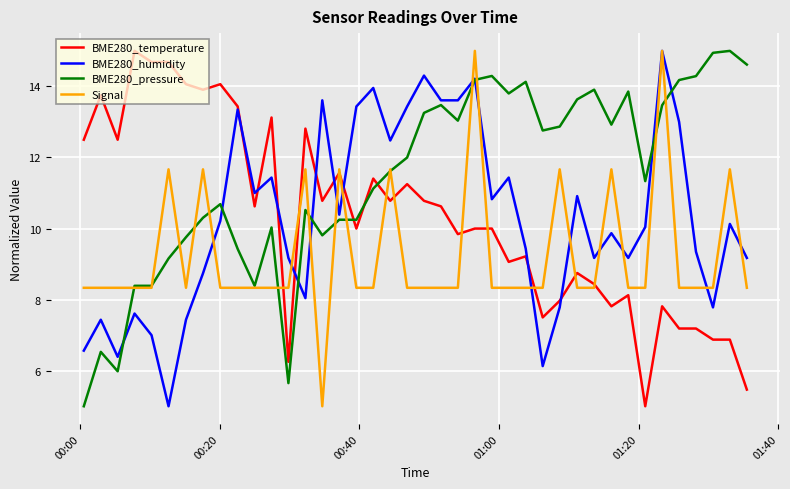

Which series has the largest total across all categories?

BME280_pressure